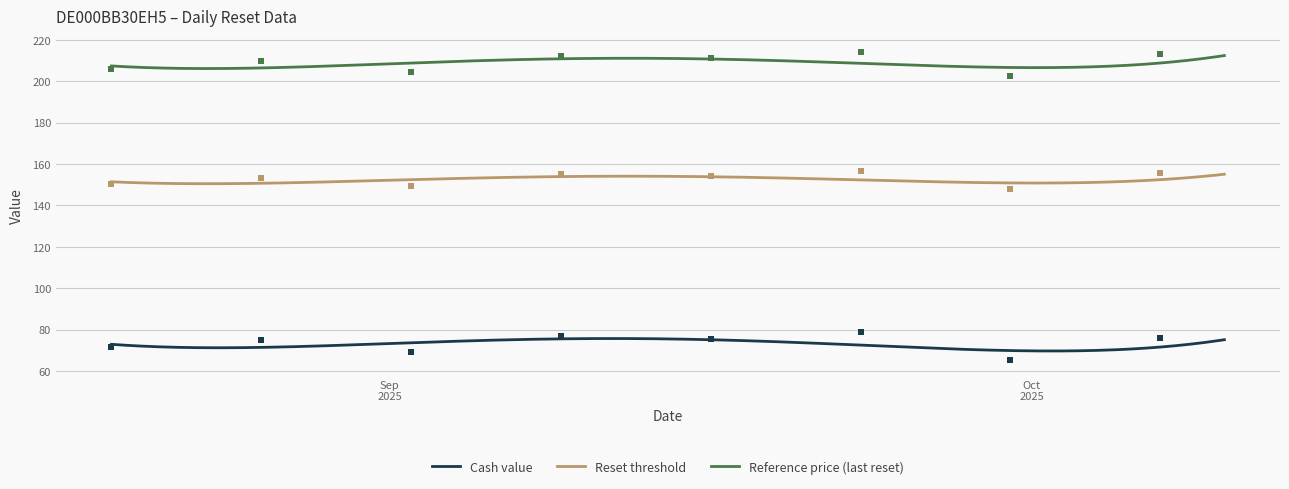

How many data points in Reference price (last reset) are above 209?

21